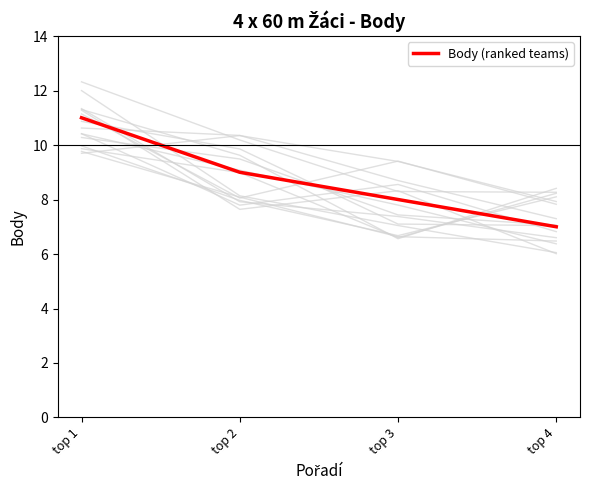

Reading left to right, extract all data points from this chart.

11	9	8	7